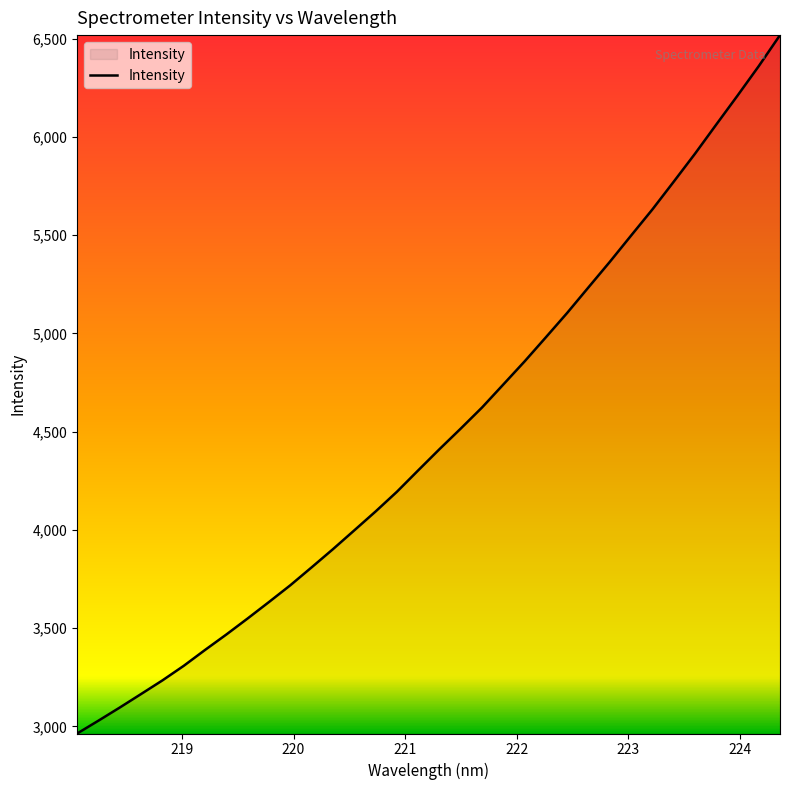

How many values exceed 4410?

17